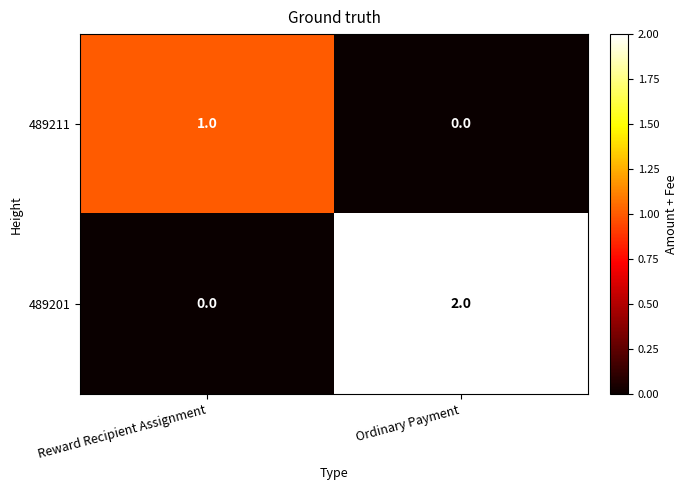

At which label is 489201 closest to 1?

Reward Recipient Assignment